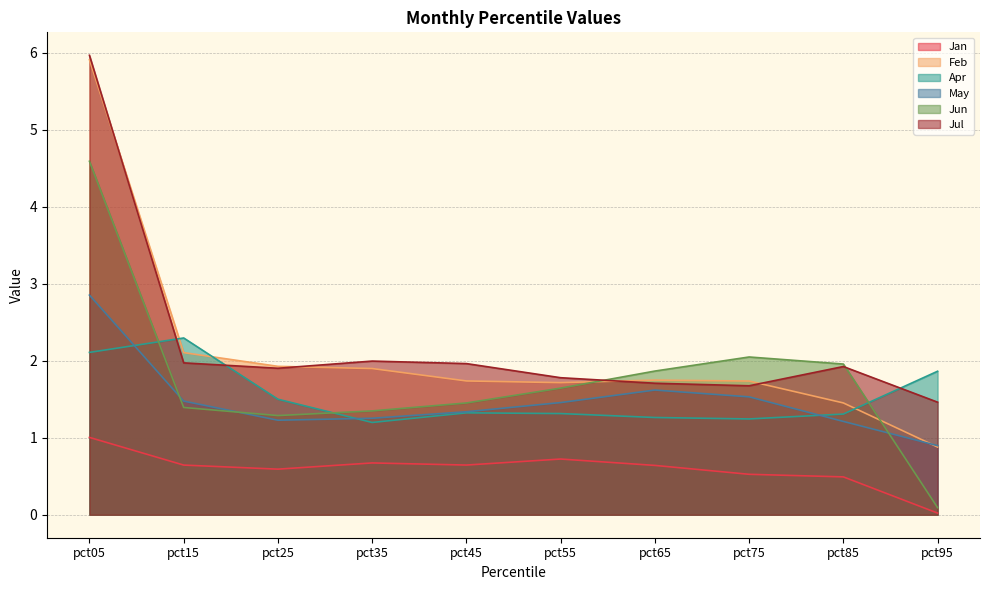

True or false: Jan has more than 0 points higher than both neighbors.

True